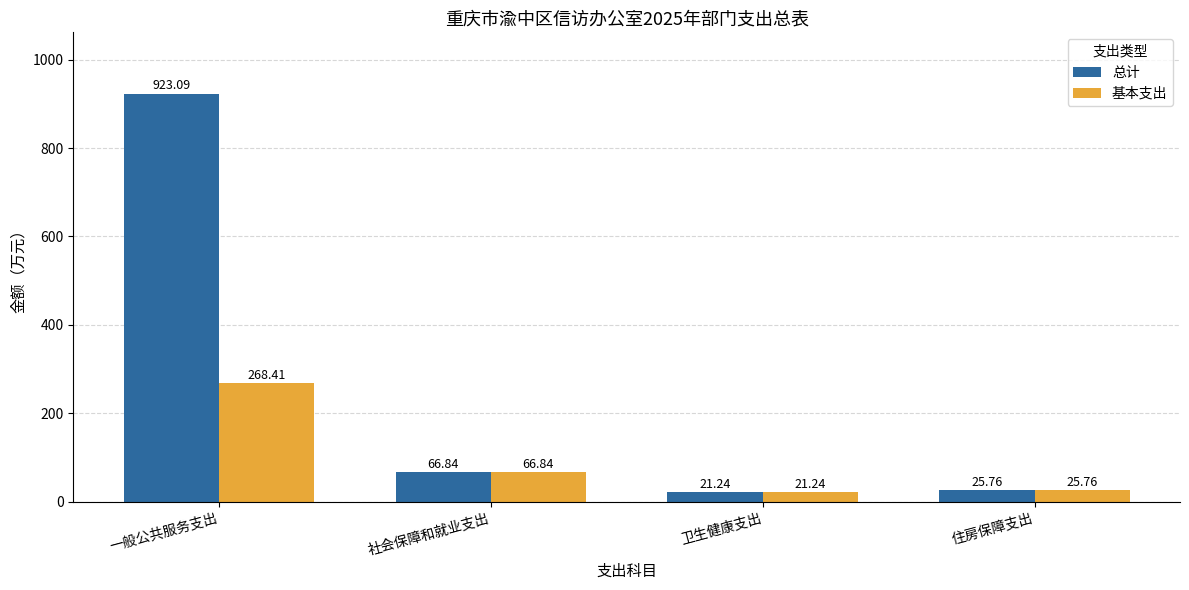

What is the difference between the second highest and second lowest values in the 总计 series?

41.1